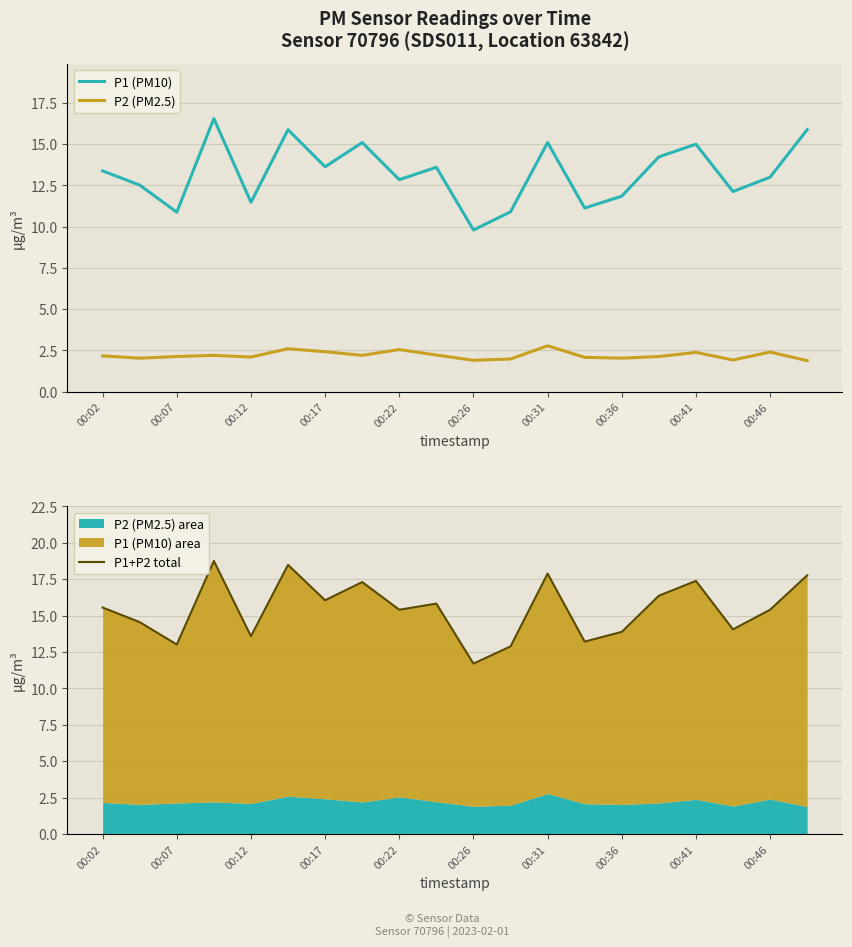

The P2 (PM2.5) series shows 3.5 at 00:12. True or false?

False